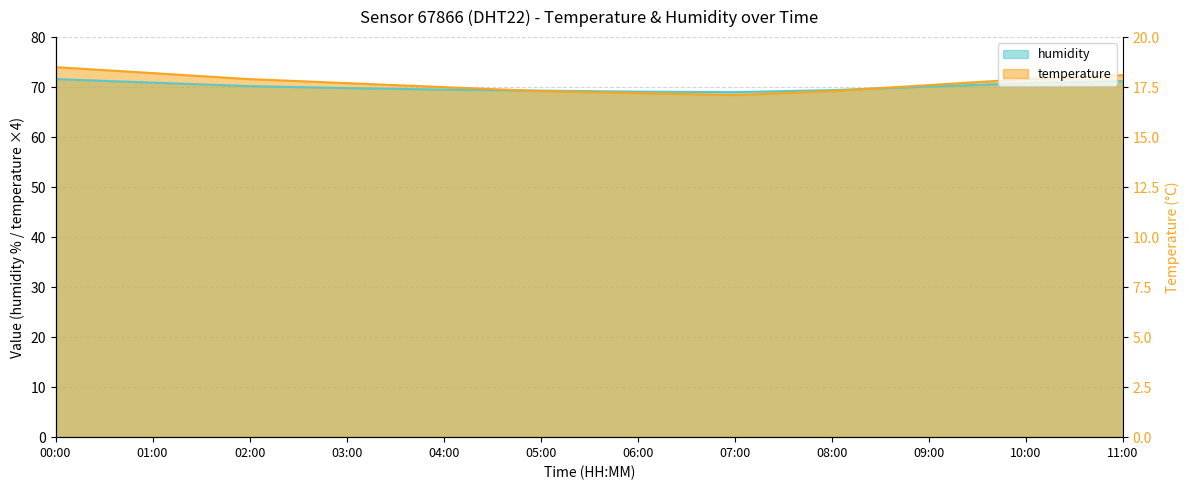

At 00:00, list the series in order from smallest to largest.

humidity, temperature